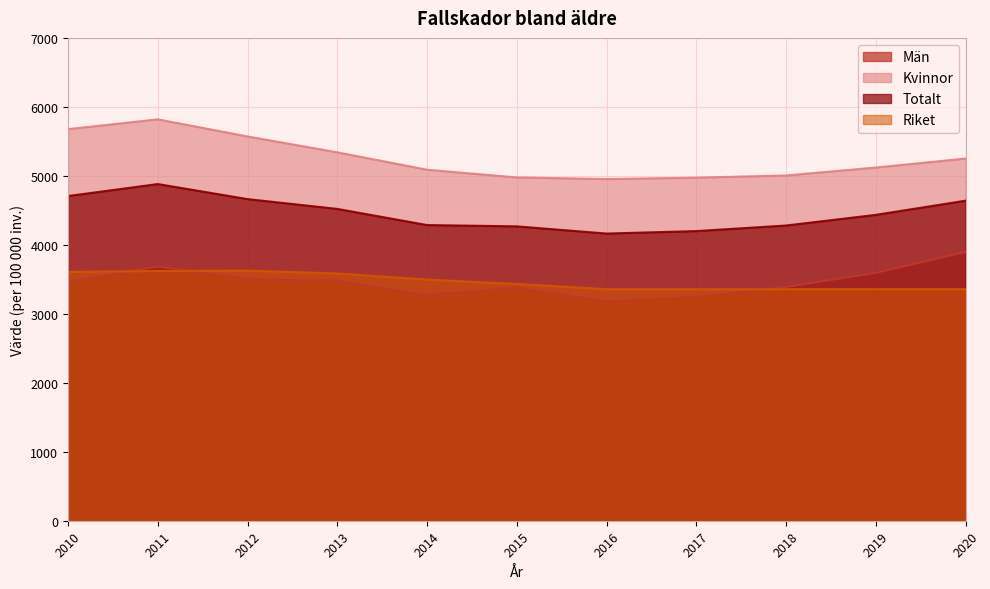

Which series has the widest spread of values?

Kvinnor